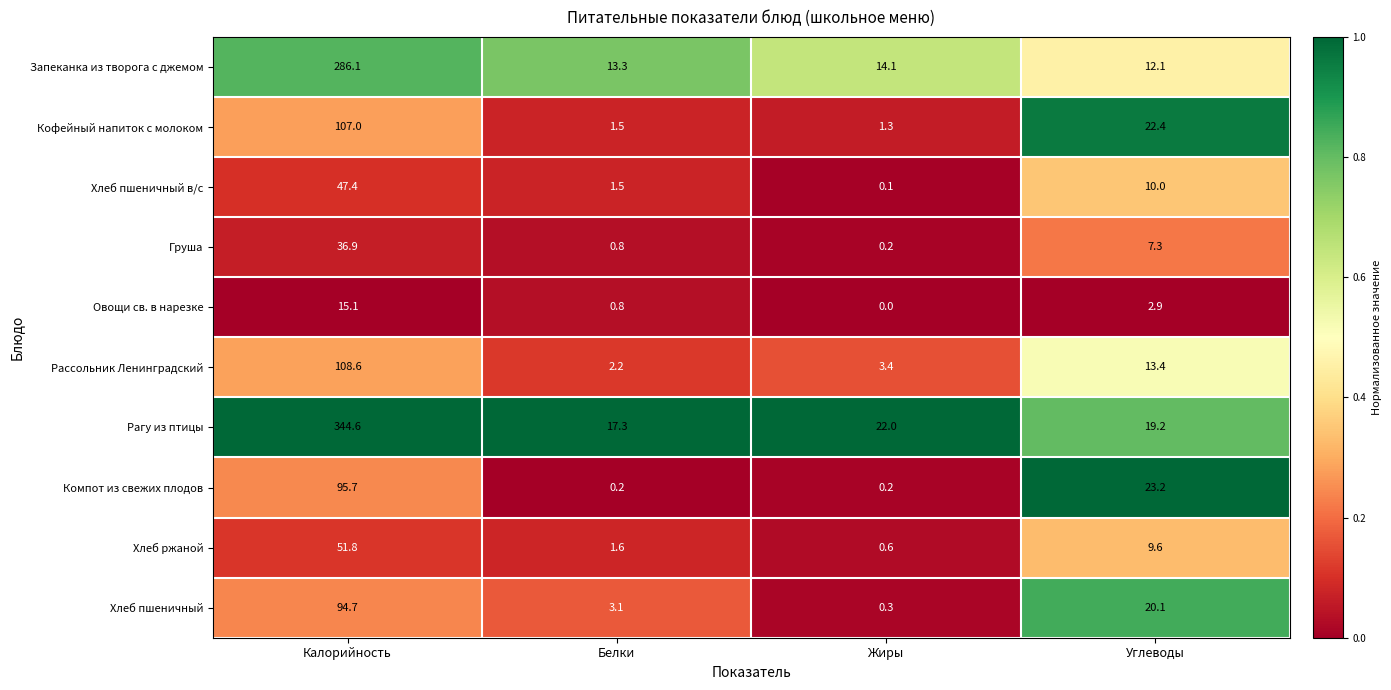

What is the greatest value displayed?

344.6